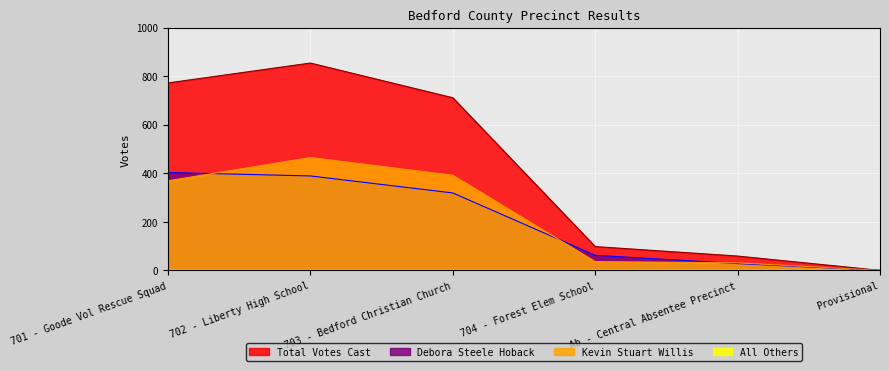

Which series has the widest spread of values?

Total Votes Cast